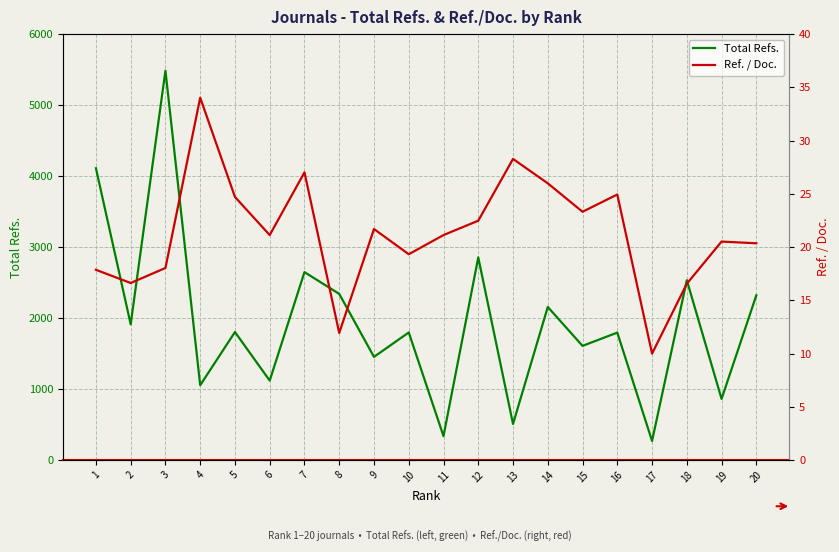

Which series changed the most between 14 and 18?

Total Refs.